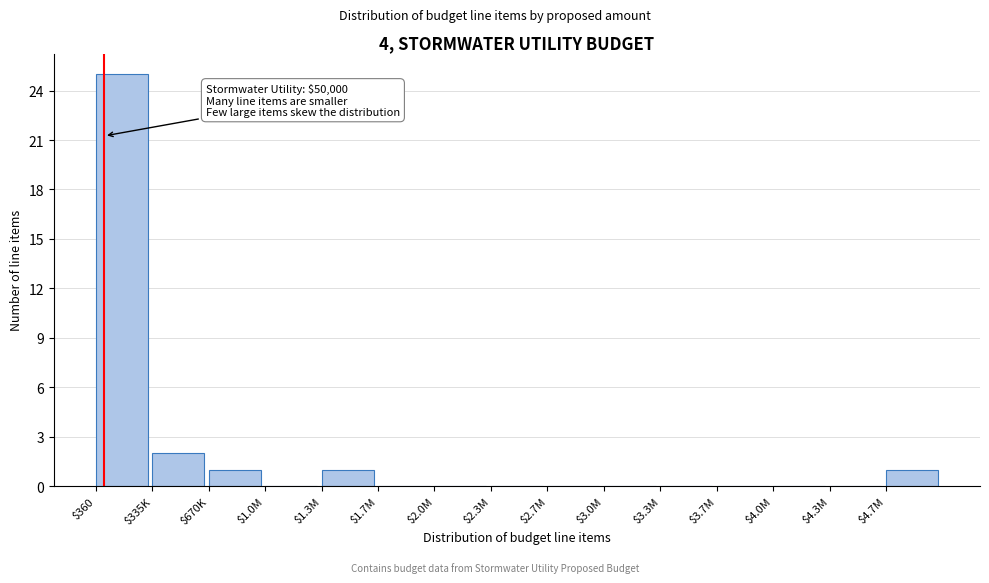

Where is the data nearest to the value 12?

$335K